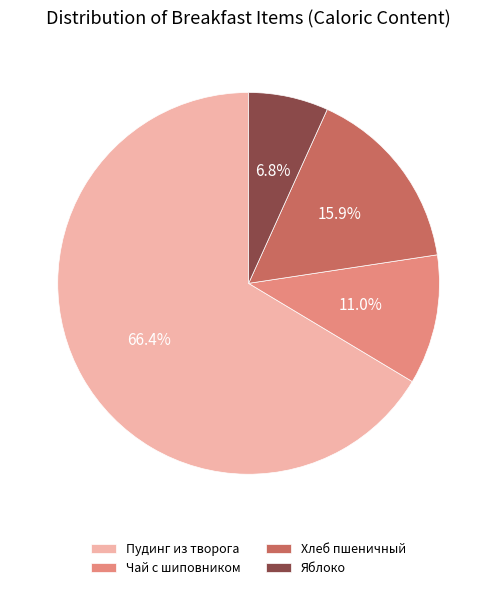

Count the number of slices in the pie.

4